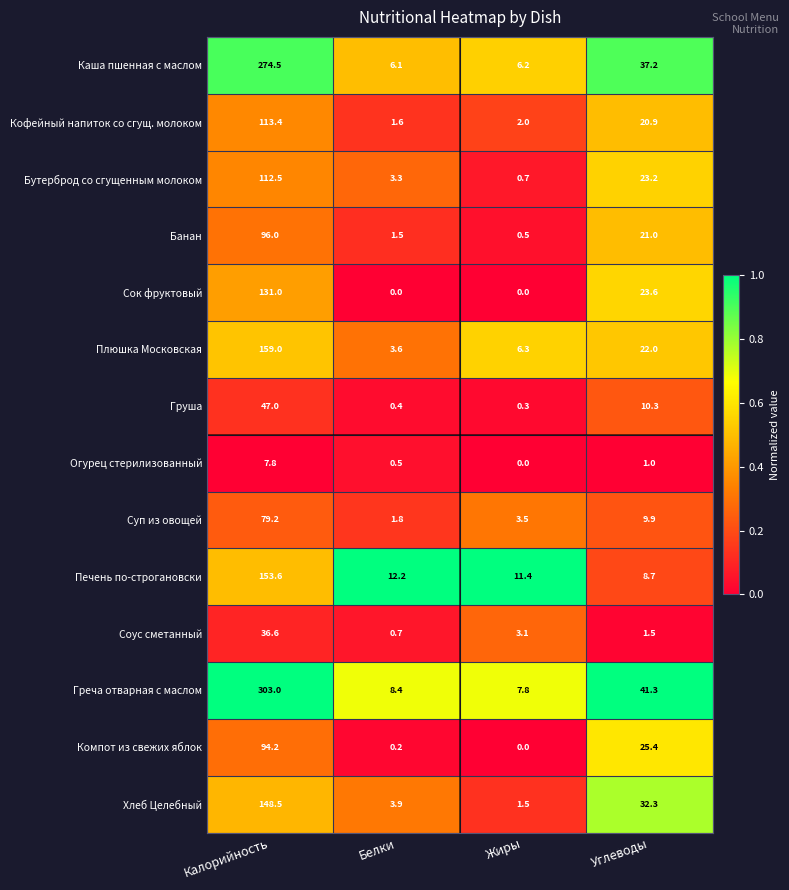

At which category does the chart reach its peak across all series?

Калорийность